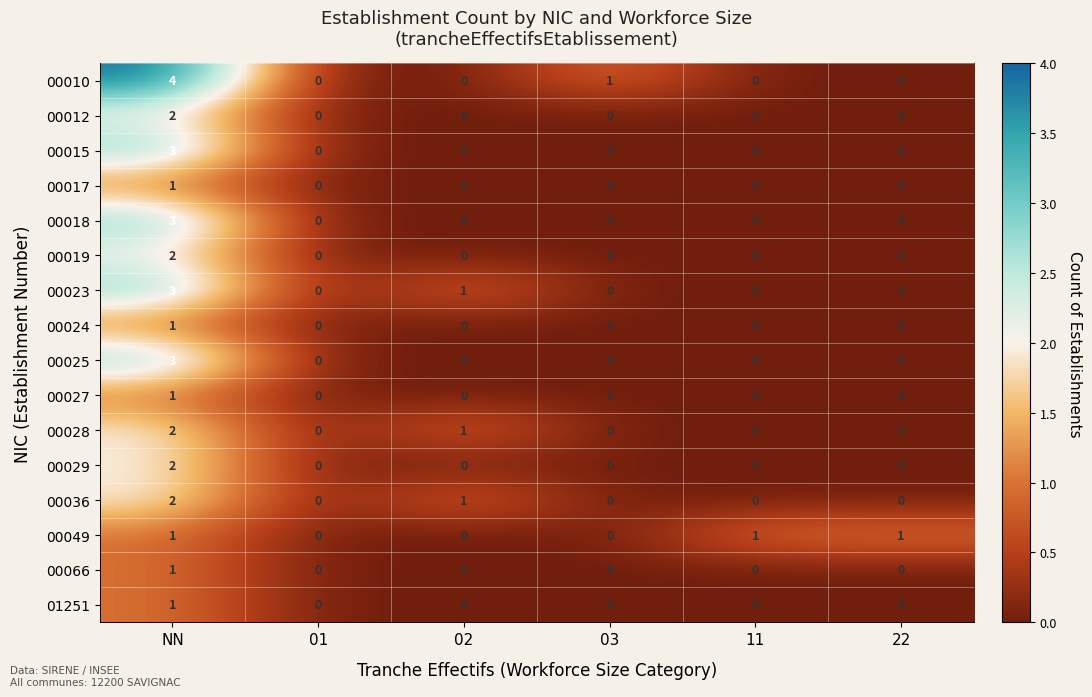

What is the difference between the maximum and second lowest values in the 00015 series?

3